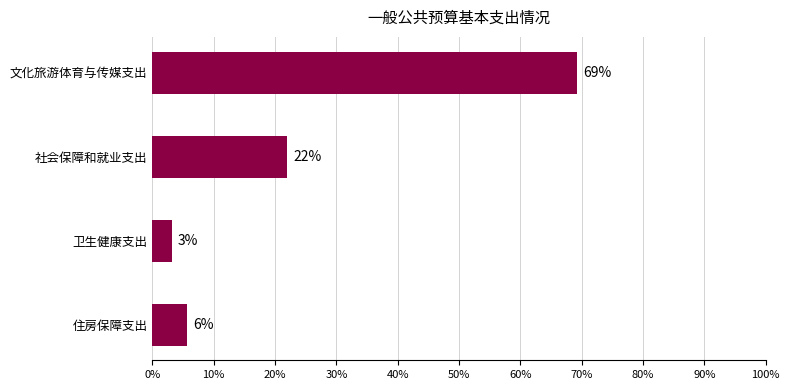

Rank the categories by value from highest to lowest.

文化旅游体育与传媒支出, 社会保障和就业支出, 住房保障支出, 卫生健康支出